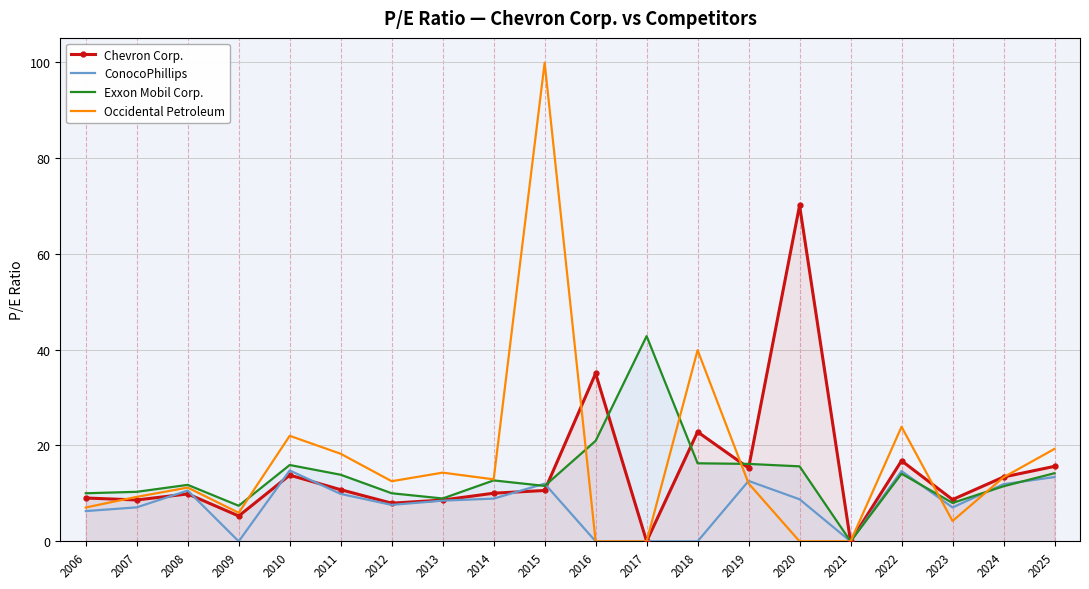

At which category does the chart reach its peak across all series?

2015